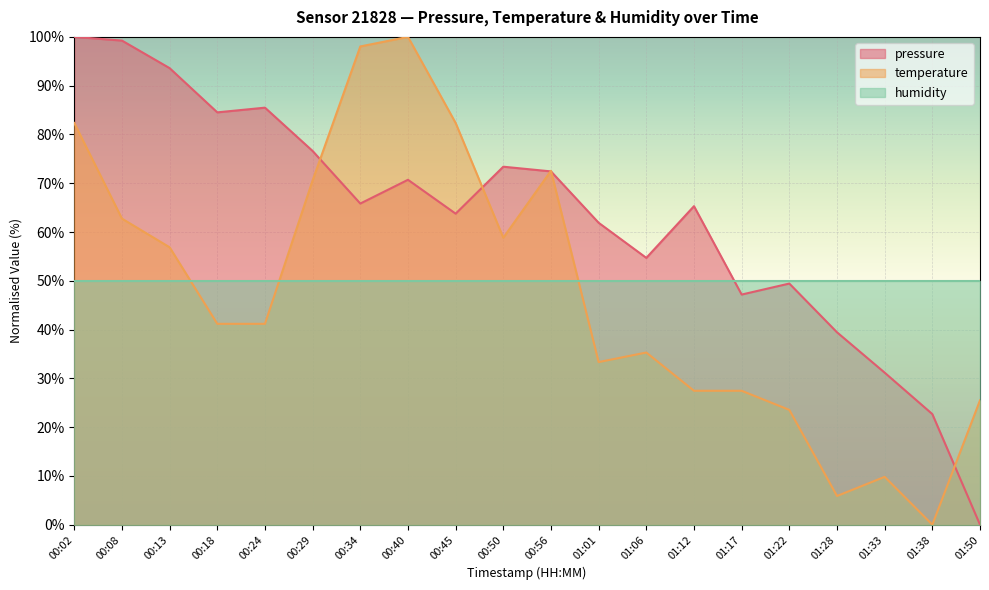

What is the total value across all series at 01:12?

142.7